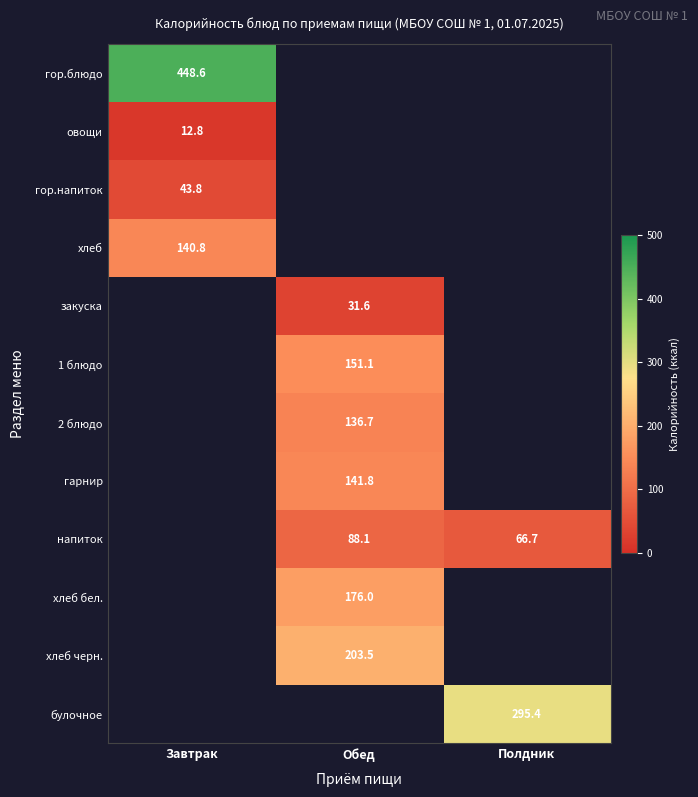

What is the difference between the напиток values at Обед and Полдник?

21.4